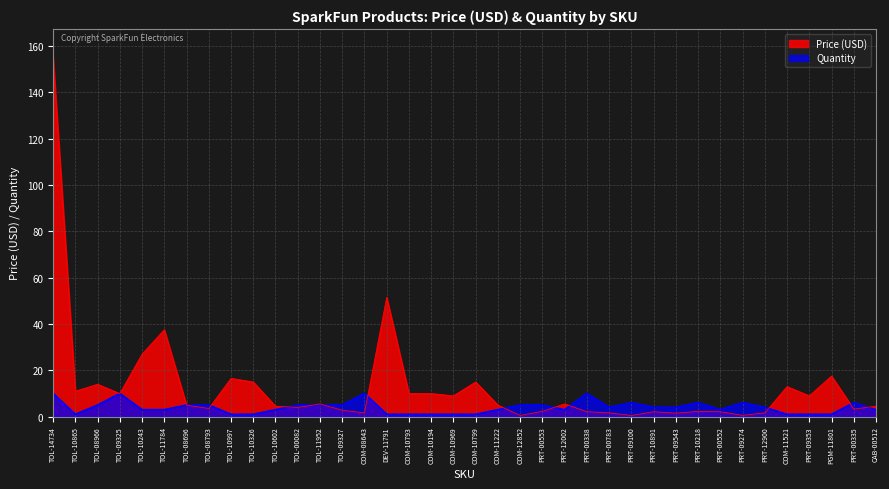

At which label is Price (USD) closest to 77?

DEV-11791